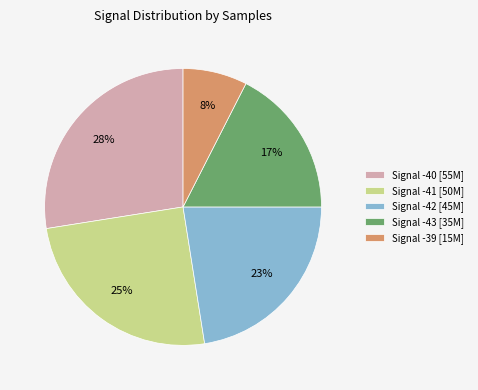

Is there any slice that represents more than half of the pie?

No